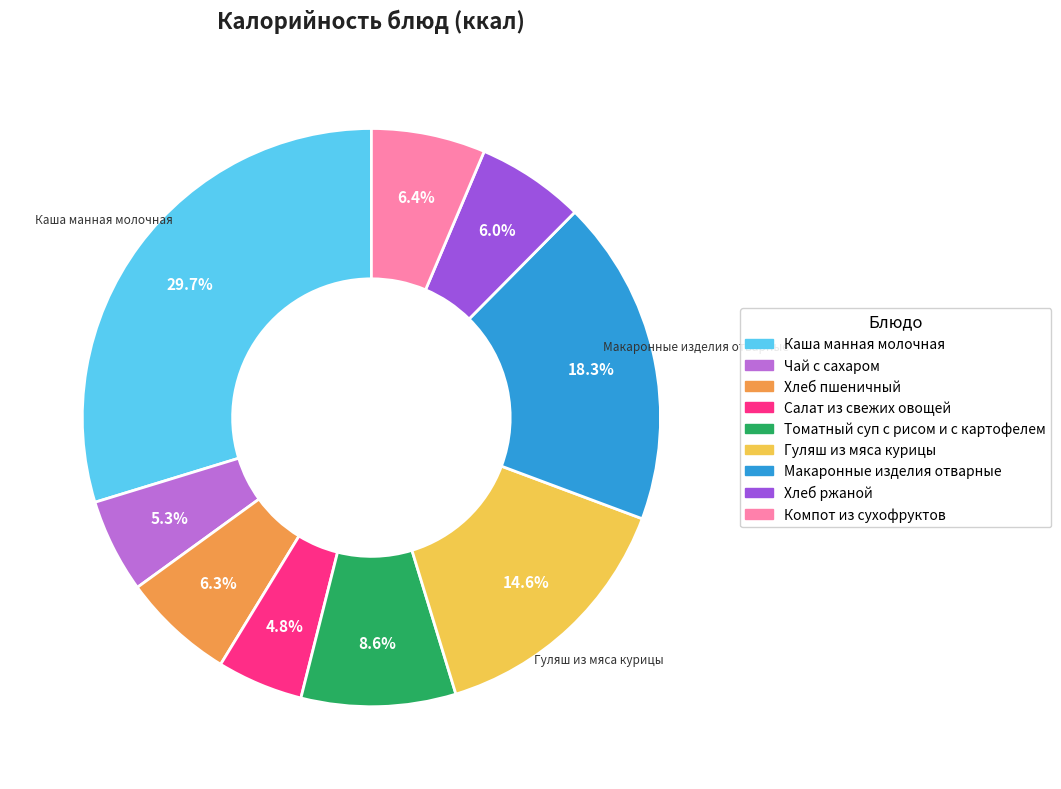

What percentage do Каша манная молочная and Салат из свежих овощей together represent?

34.5%